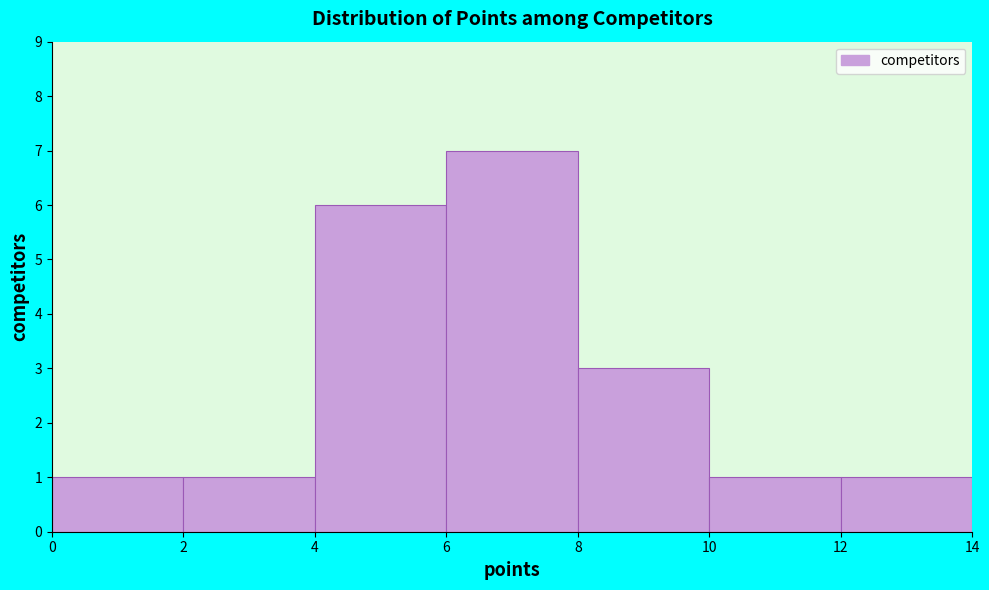

What is the height of the bar covering 10 to 12 on the x-axis? The values are not printed on the chart, so give them approximately, as read against the axis.

1